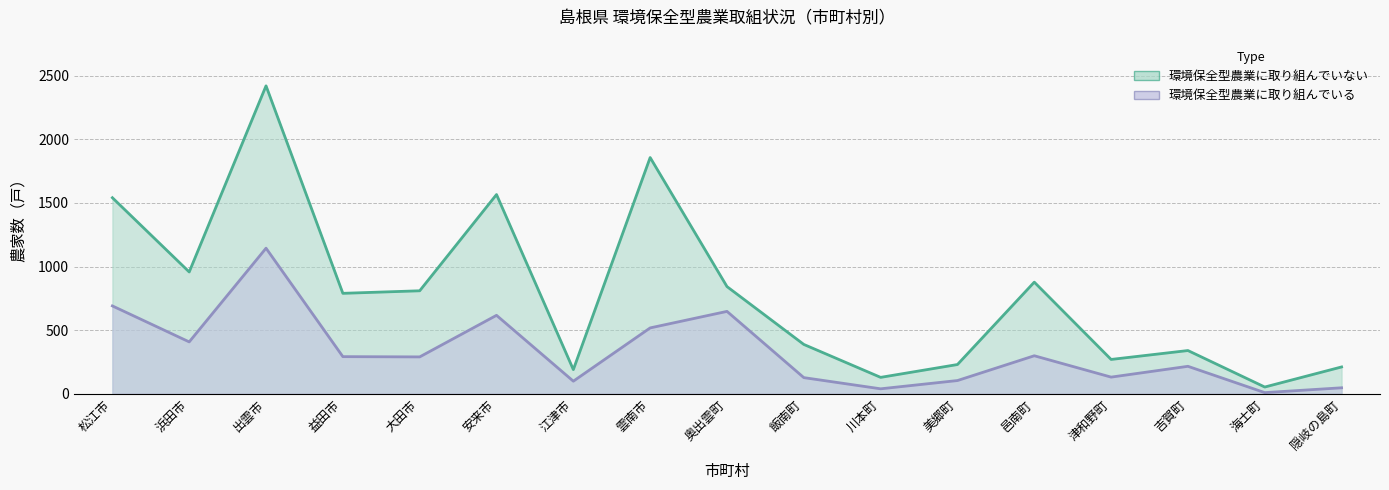

The 環境保全型農業に取り組んでいない series shows 2909 at 雲南市. True or false?

False